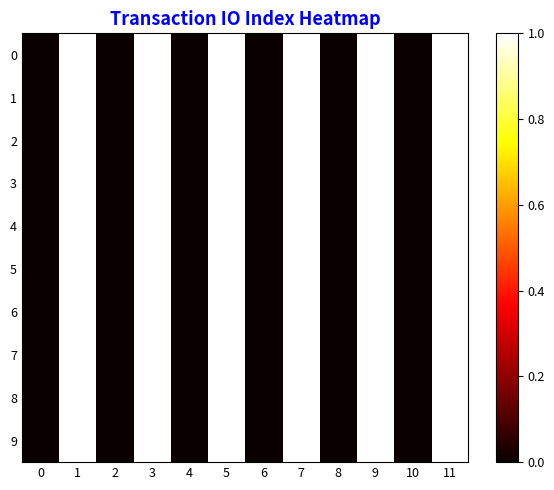

At which category is the sum across all series the highest?

1